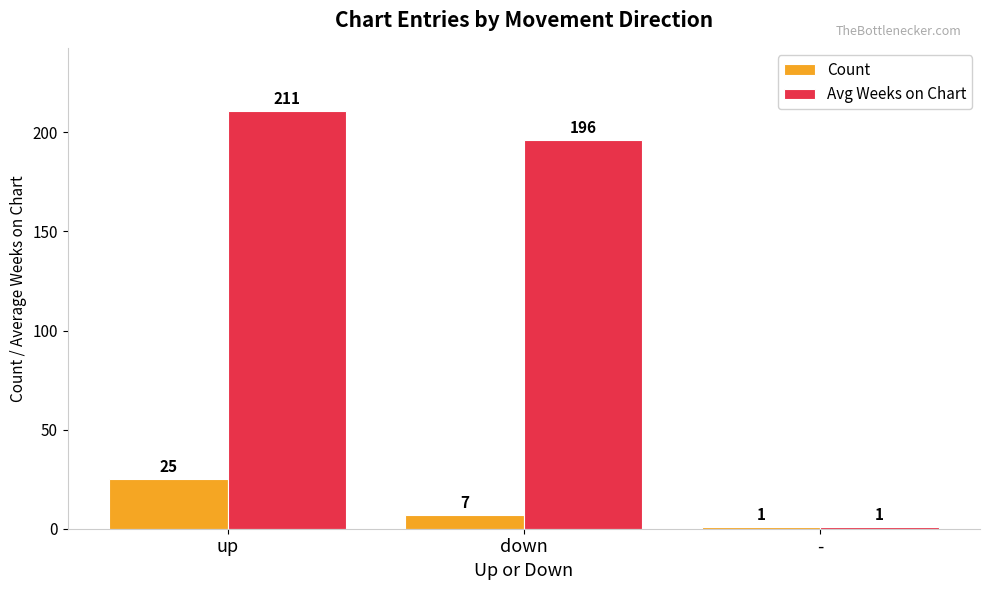

Is the value of Count at up greater than the value of Avg Weeks on Chart at up?

No